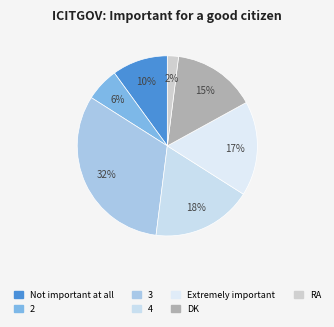

What percentage is the 3 slice, to the nearest percent?

32%